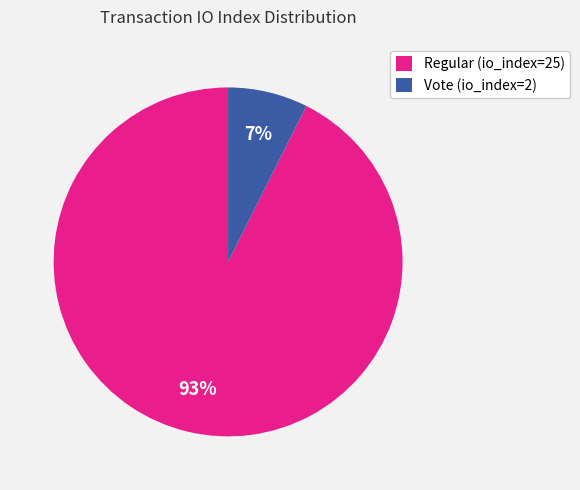

How many segments does this pie chart have?

2